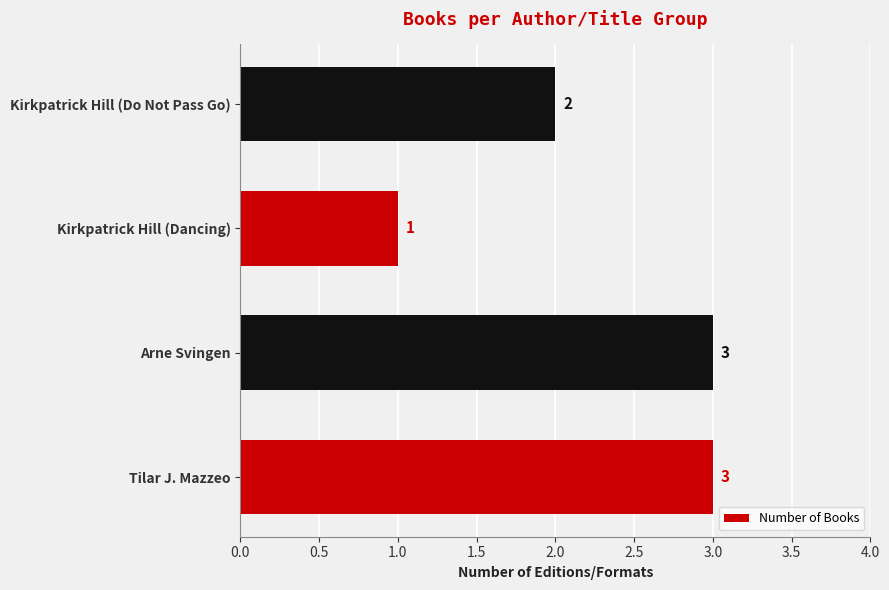

At which label is the value closest to 2?

Kirkpatrick Hill (Do Not Pass Go)